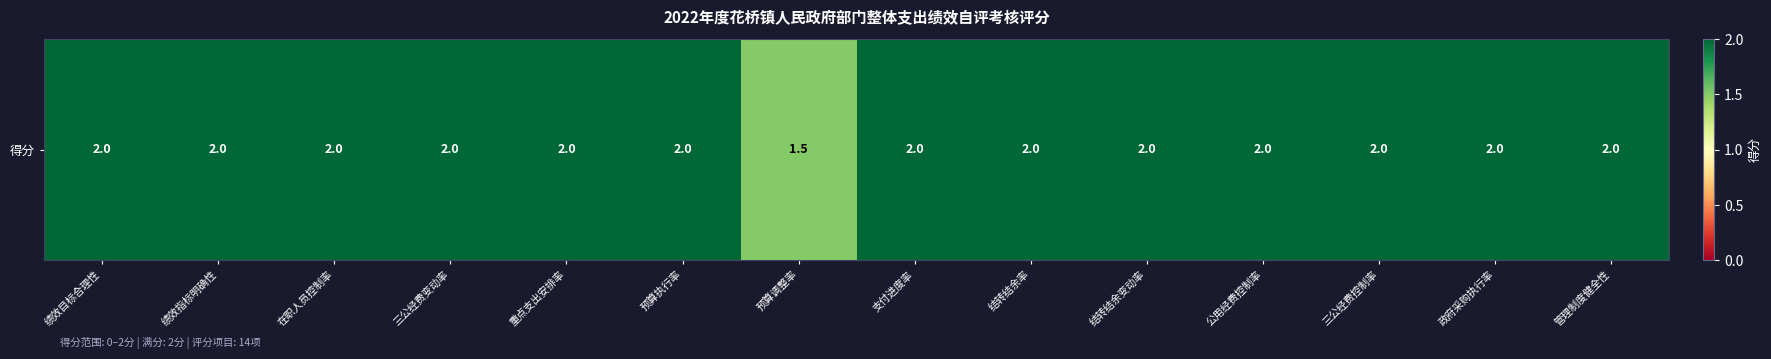

At which category does the chart reach its minimum across all series?

预算调整率